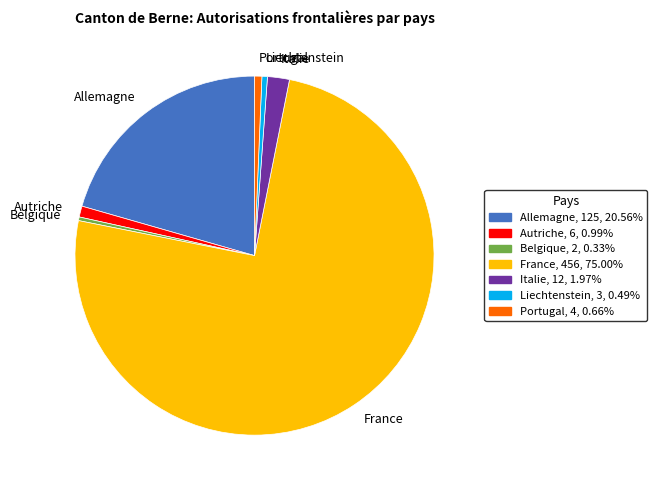

Approximately how many times larger is the value at Allemagne compared to Italie?

10.4